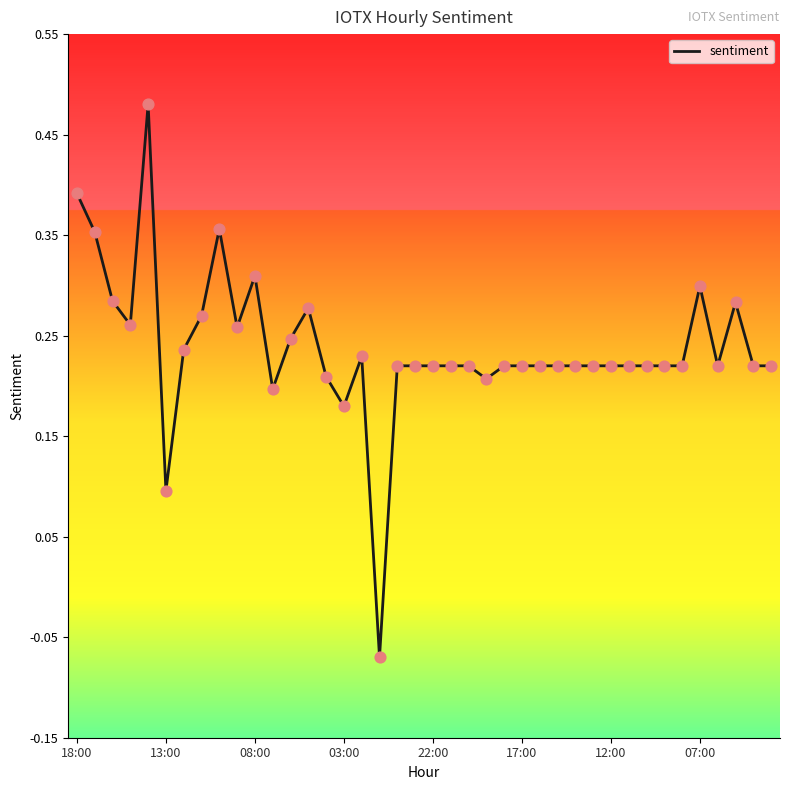

What is the difference between the maximum and minimum values?

0.6